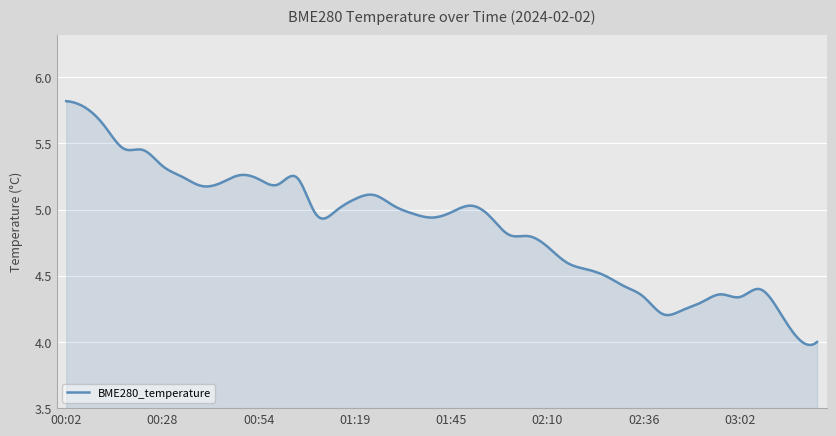

What is the sum of all values?

1948.6